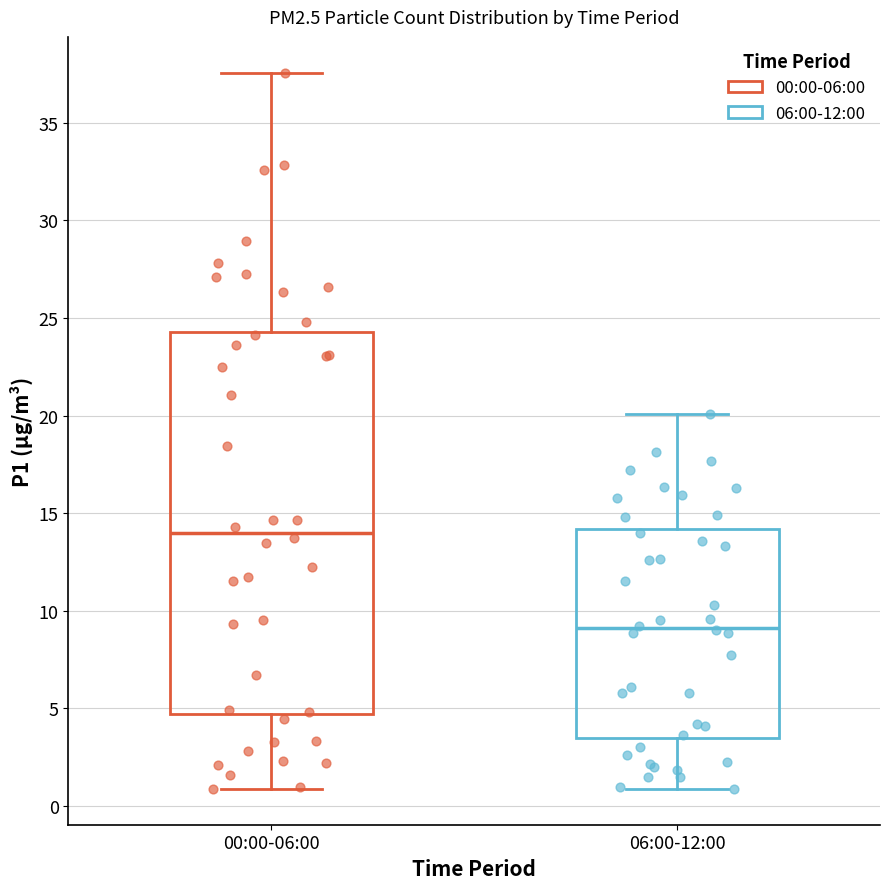

Which box is the tallest, from its lower edge to its upper edge?

00:00-06:00